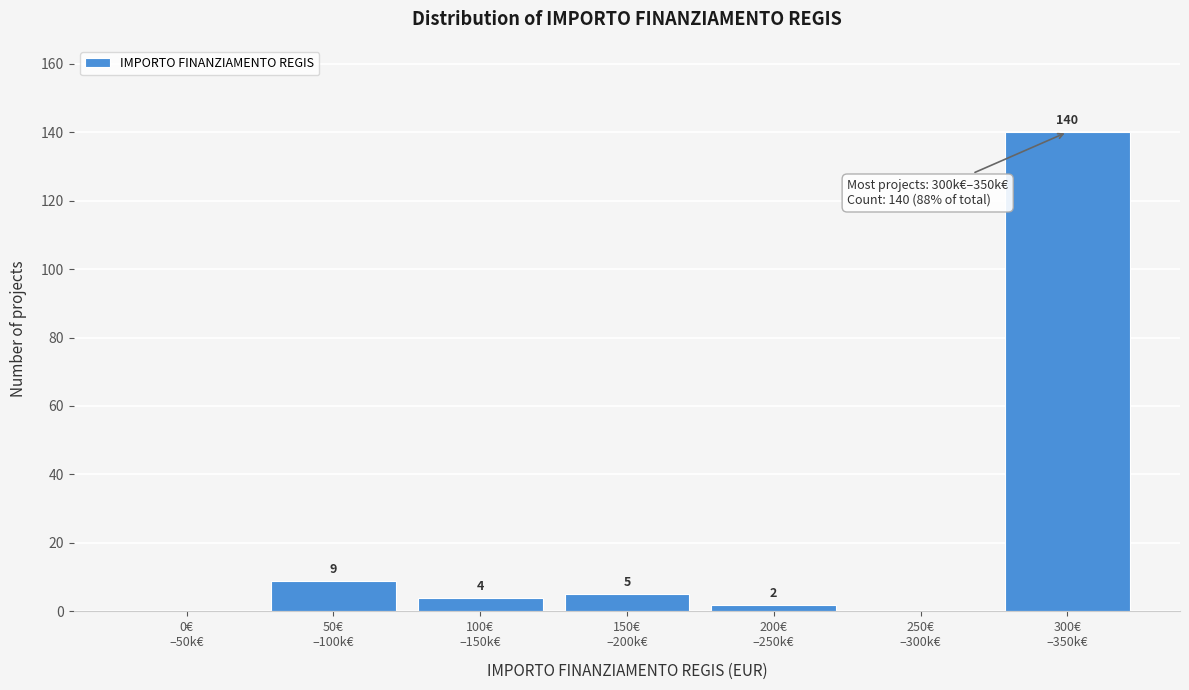

What is the sum of all values?

160